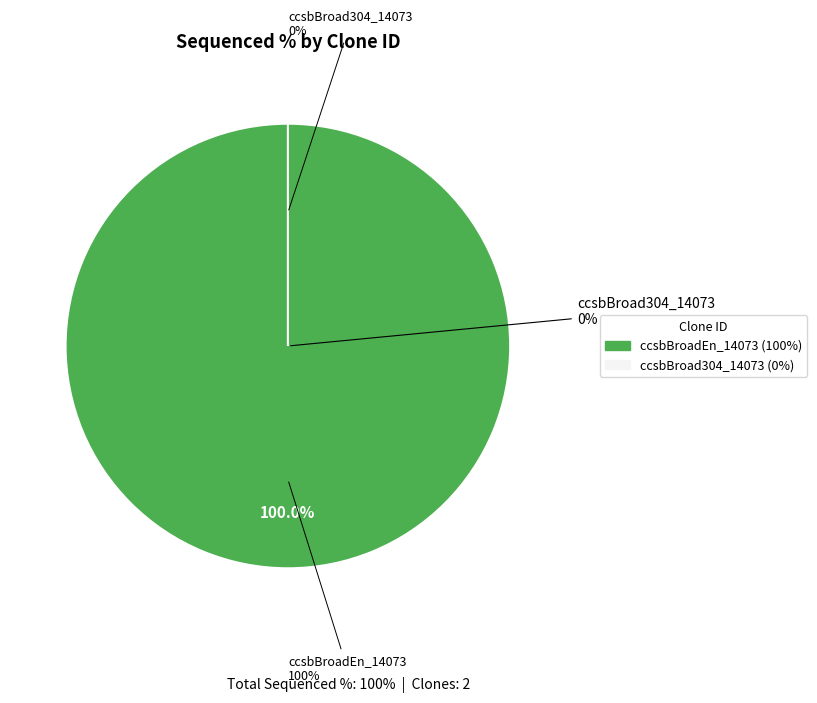

What percentage is the ccsbBroadEn_14073 slice, to the nearest percent?

100%